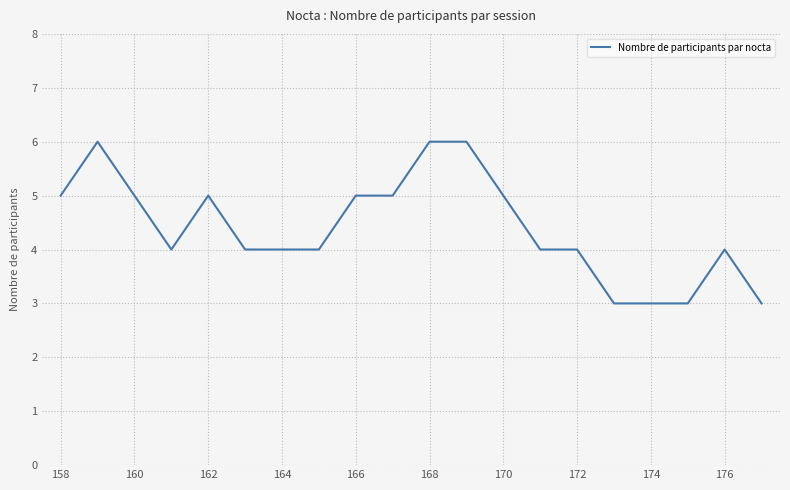

What is the minimum value shown in the chart?

3